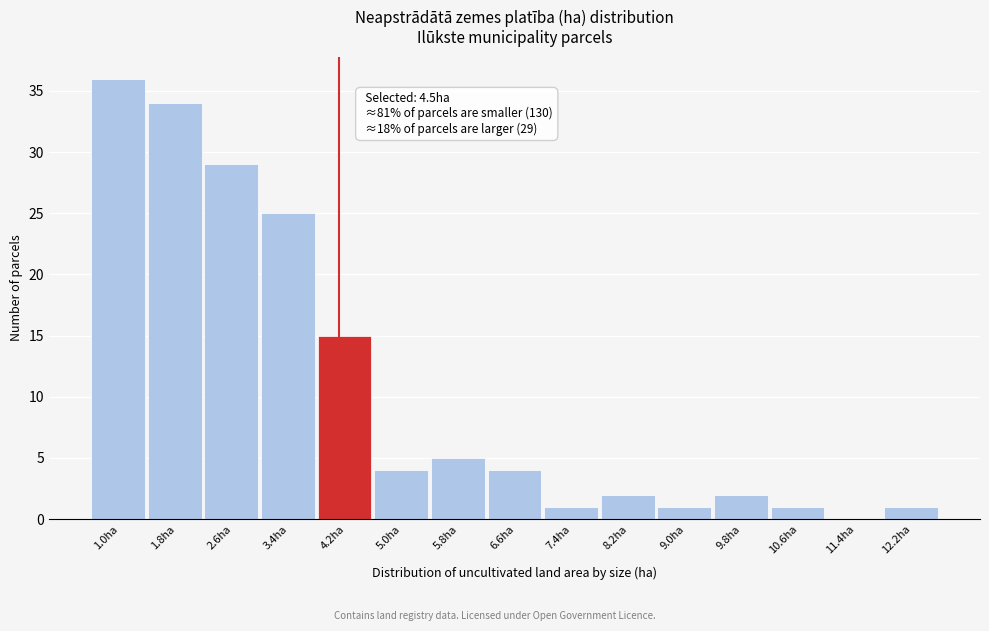

Reading left to right, what are all the values shown in this chart?

1.0ha=36	1.8ha=34	2.6ha=29	3.4ha=25	4.2ha=15	5.0ha=4	5.8ha=5	6.6ha=4	7.4ha=1	8.2ha=2	9.0ha=1	9.8ha=2	10.6ha=1	11.4ha=0	12.2ha=1